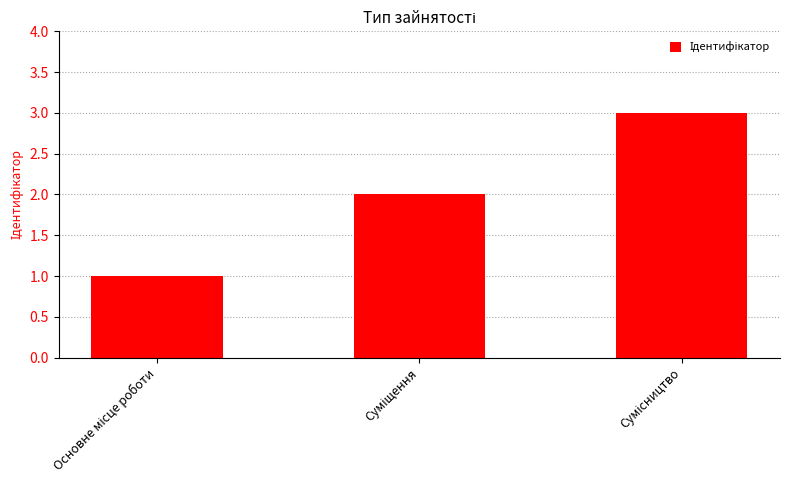

What is the maximum value shown in the chart?

3